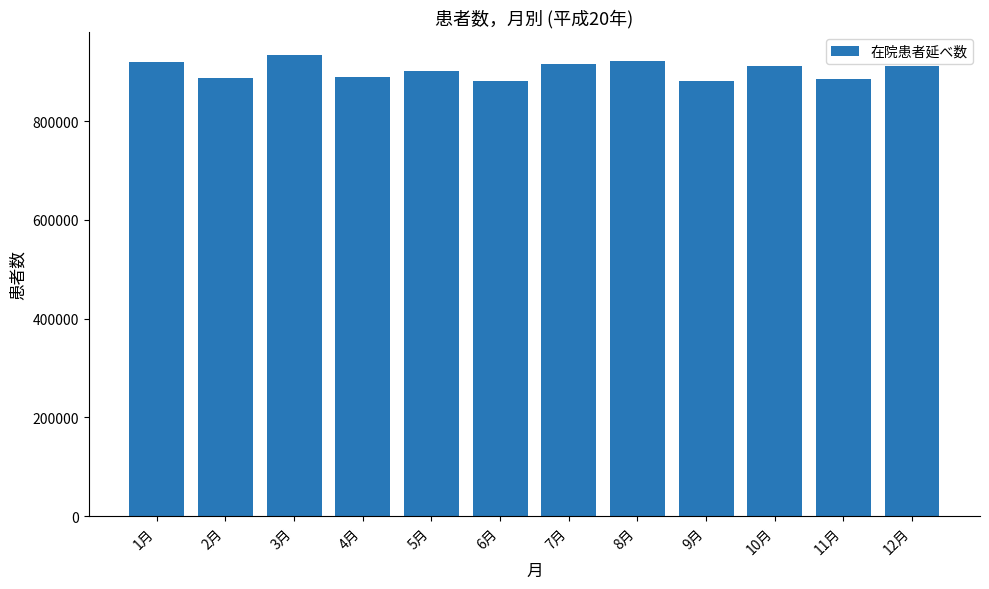

How many bars are there in total?

12